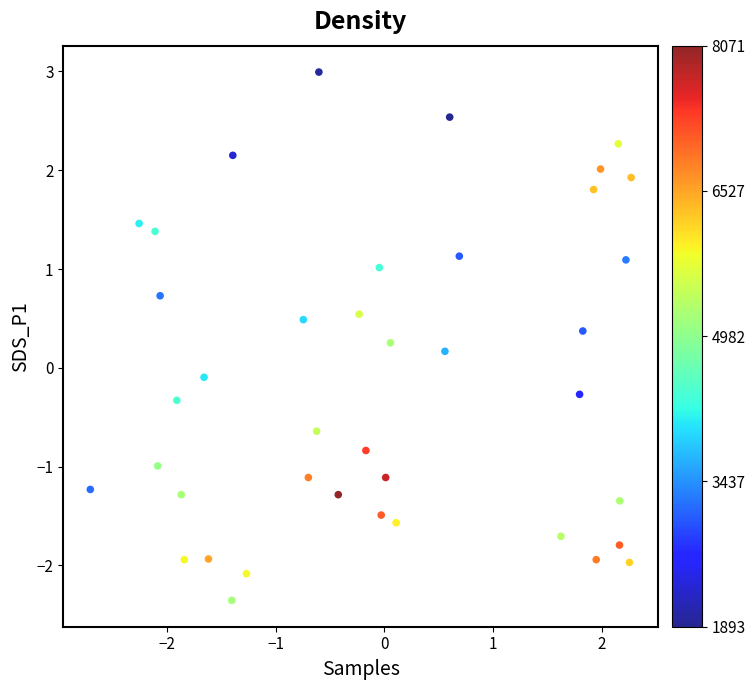

What is the range of Y values (max minus min)?

5.3